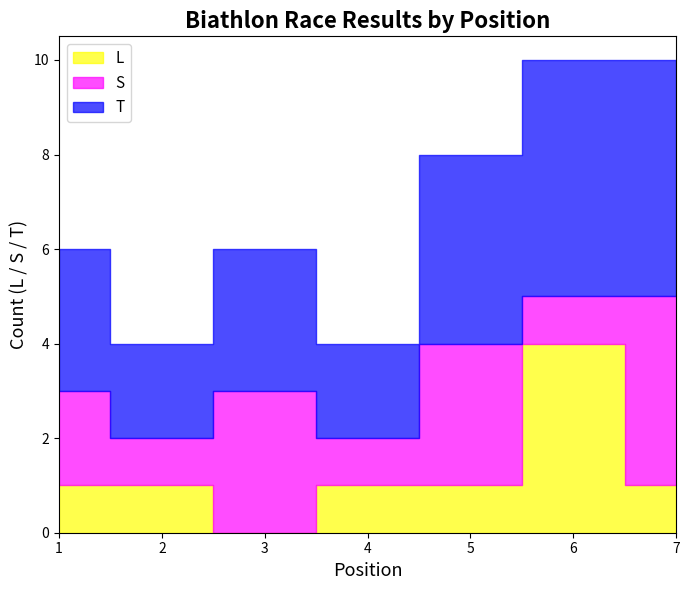

Read the S value at 1.

2